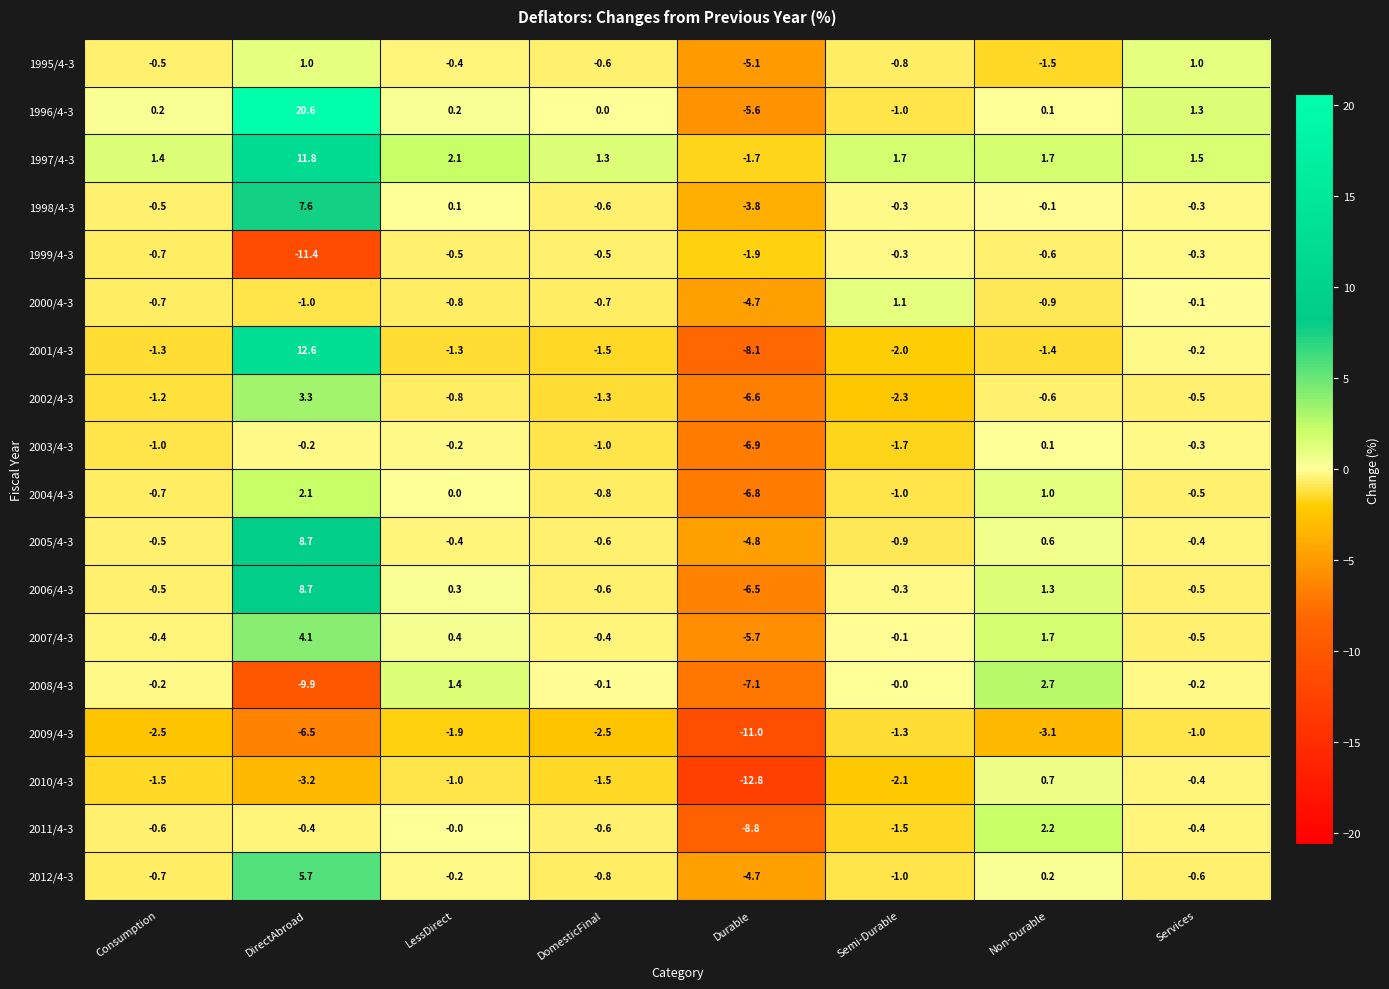

Which series changed the most between DirectAbroad and Semi-Durable?

1996/4-3